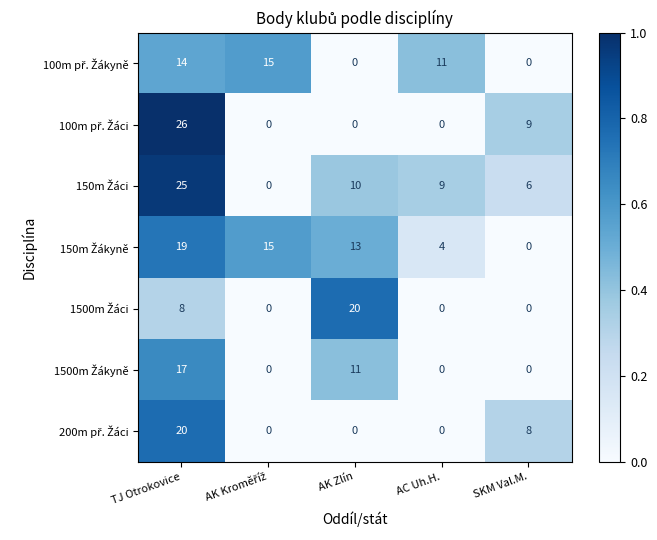

What is the spread (max minus min) of values at AC Uh.H.?

11